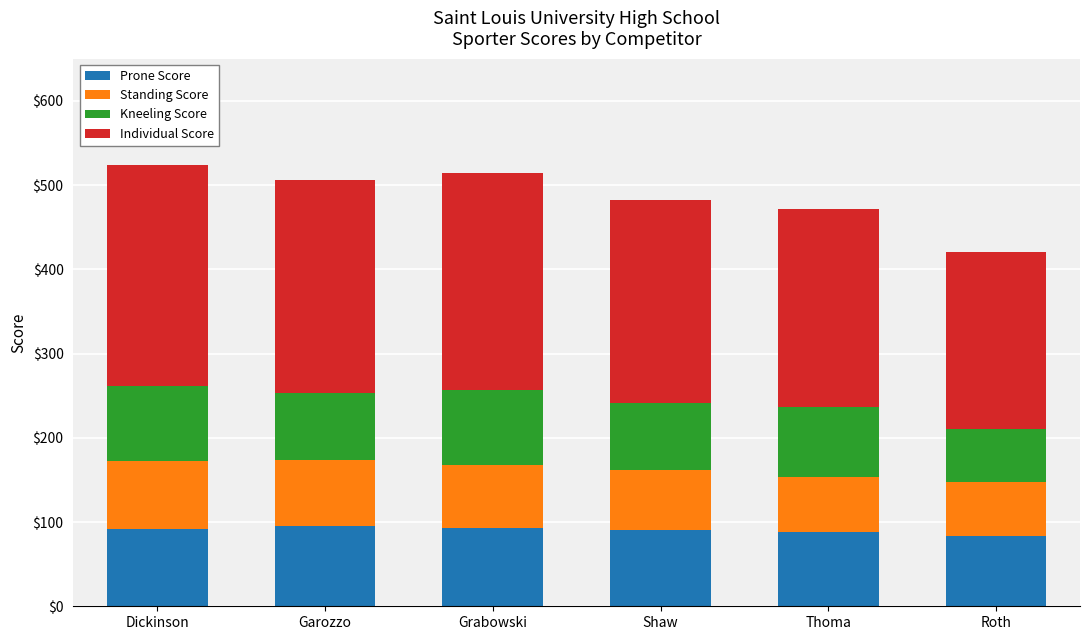

What is the total value across all series at Grabowski?

514